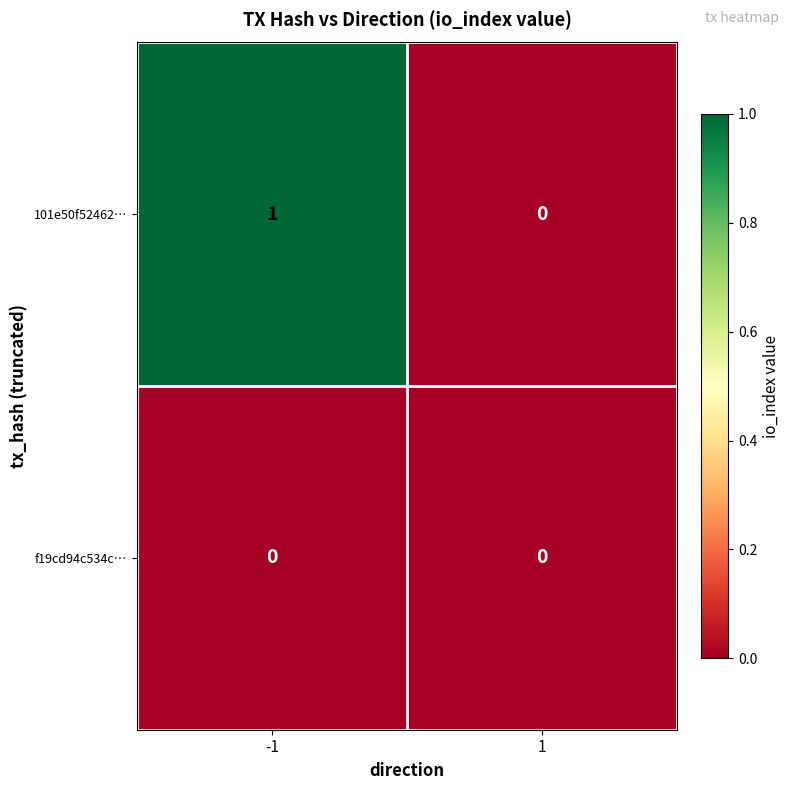

Rank the series at -1 from lowest to highest value.

f19cd94c534c…, 101e50f52462…